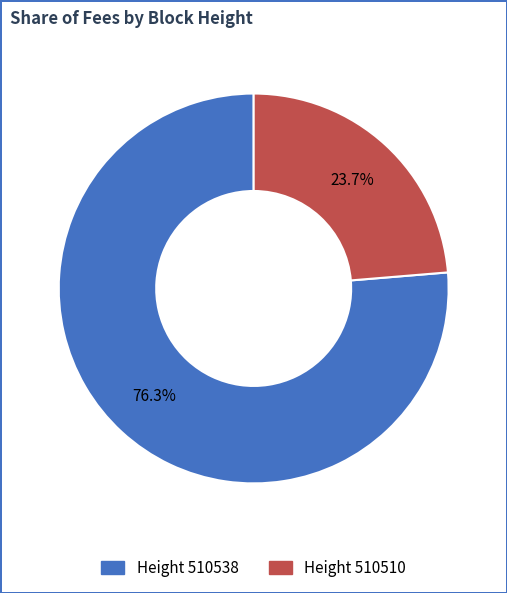

Is there any slice that represents more than half of the pie?

Yes